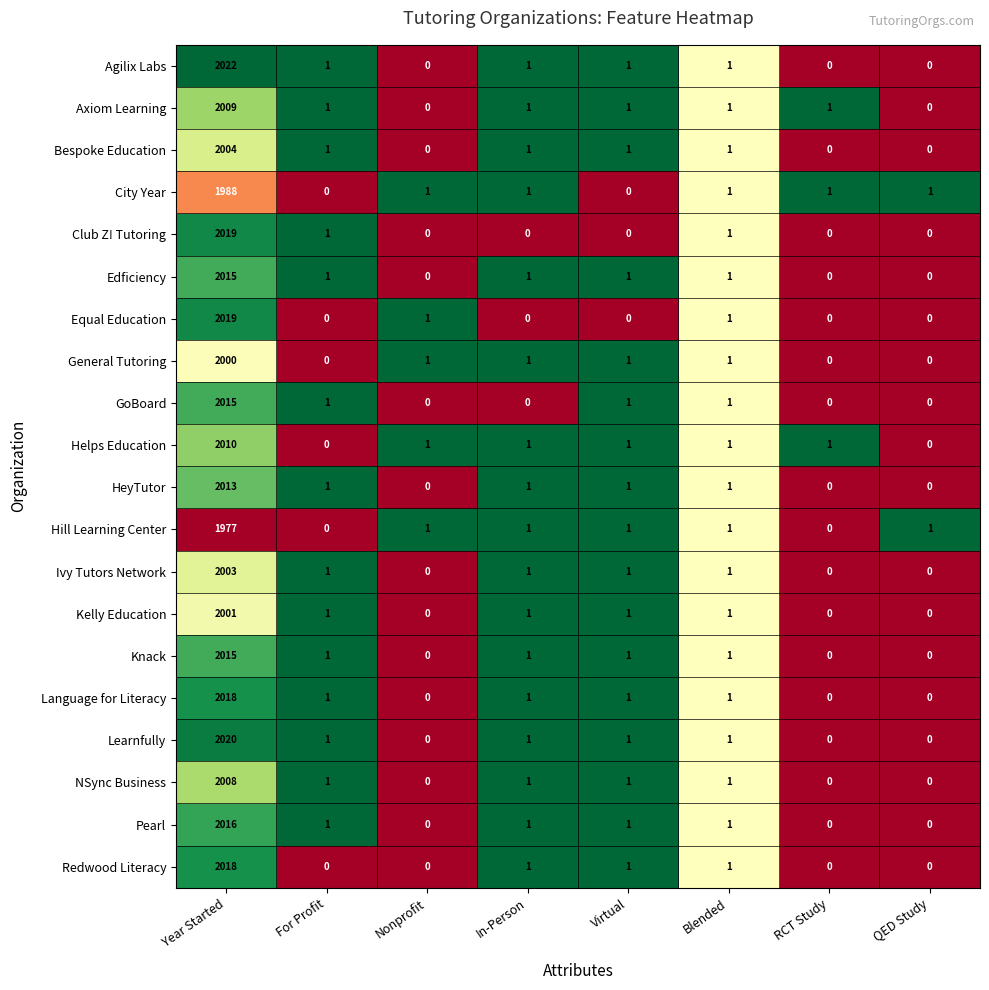

What is the average value of the Kelly Education series?

251